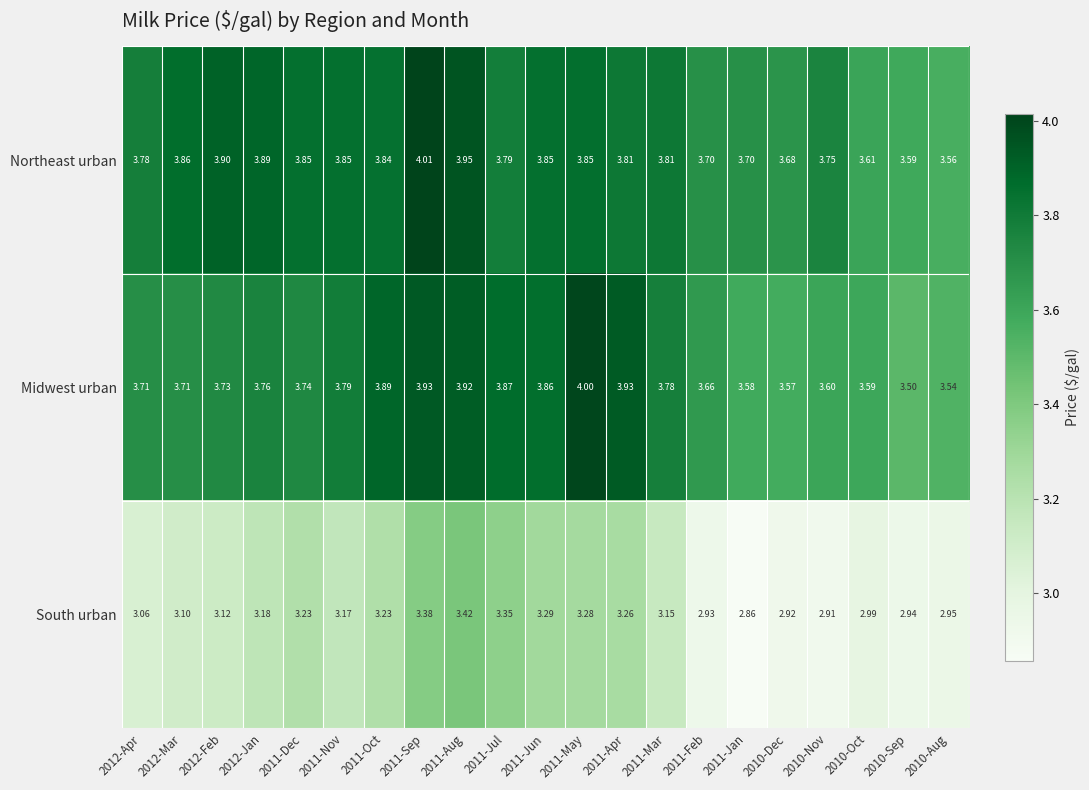

Which series has the largest total across all categories?

Northeast urban